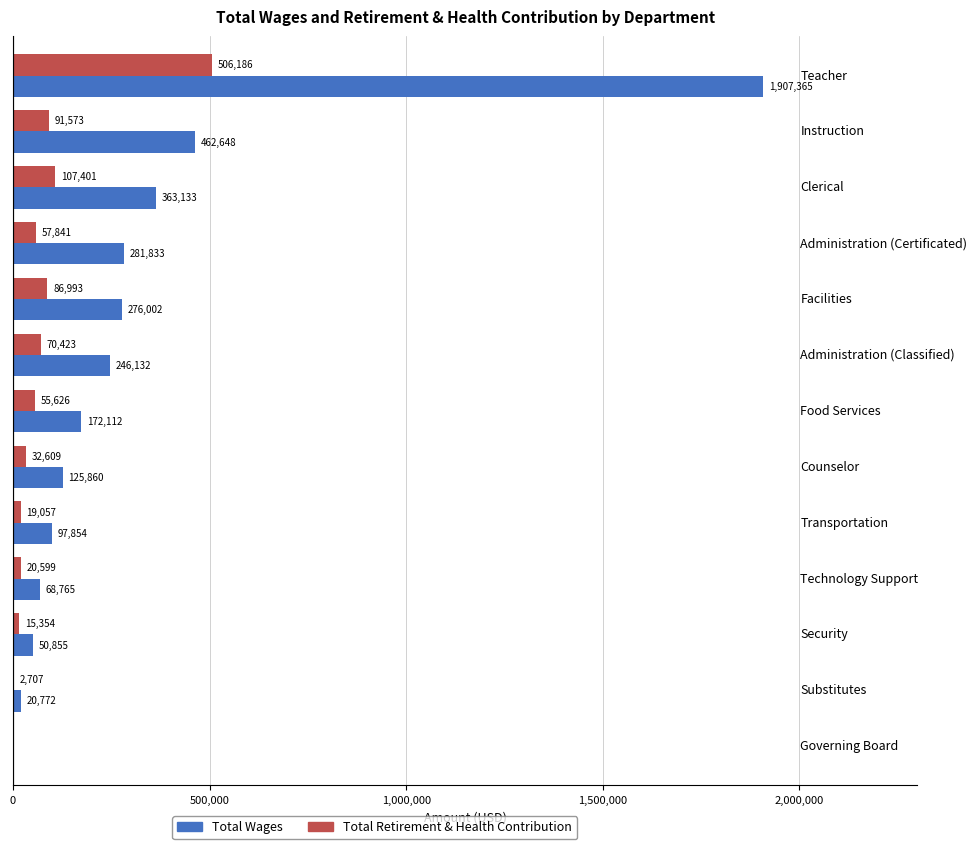

What is the sum of all Total Retirement & Health Contribution values?

1066369